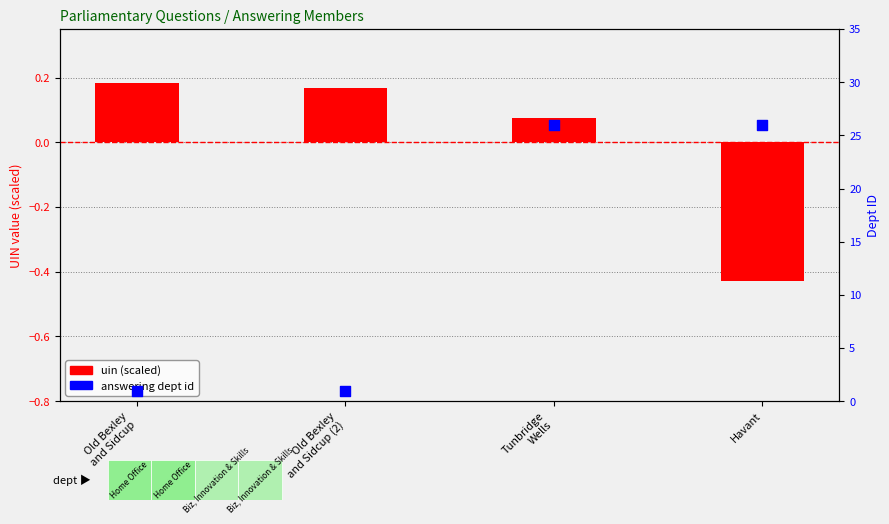

What are all the series names shown in the legend?

uin (scaled), answering dept id